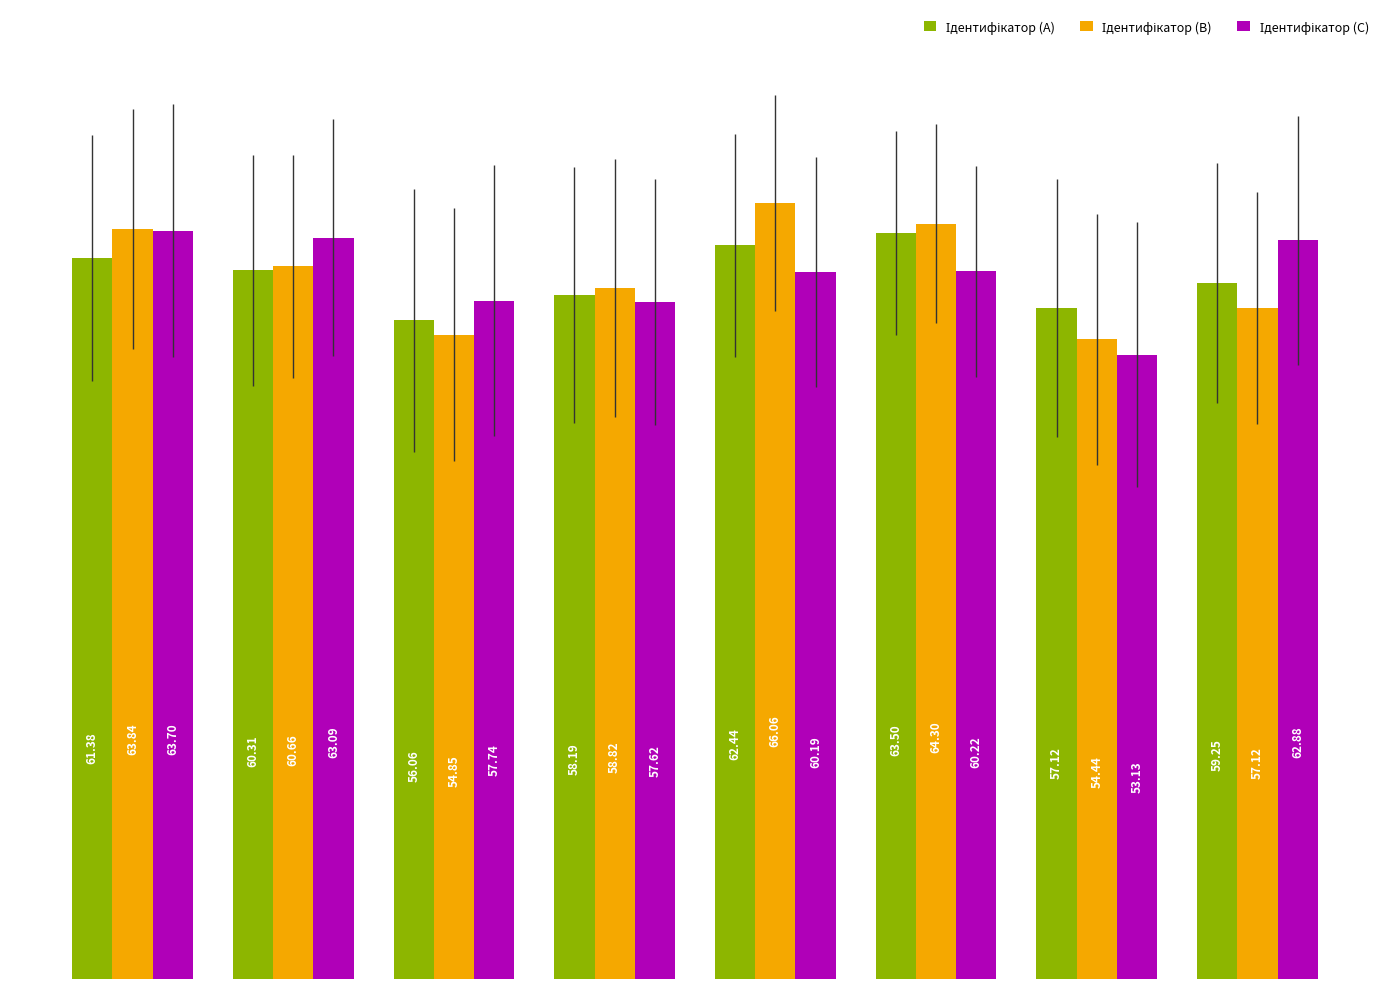

What is the maximum value shown in the chart?

66.1